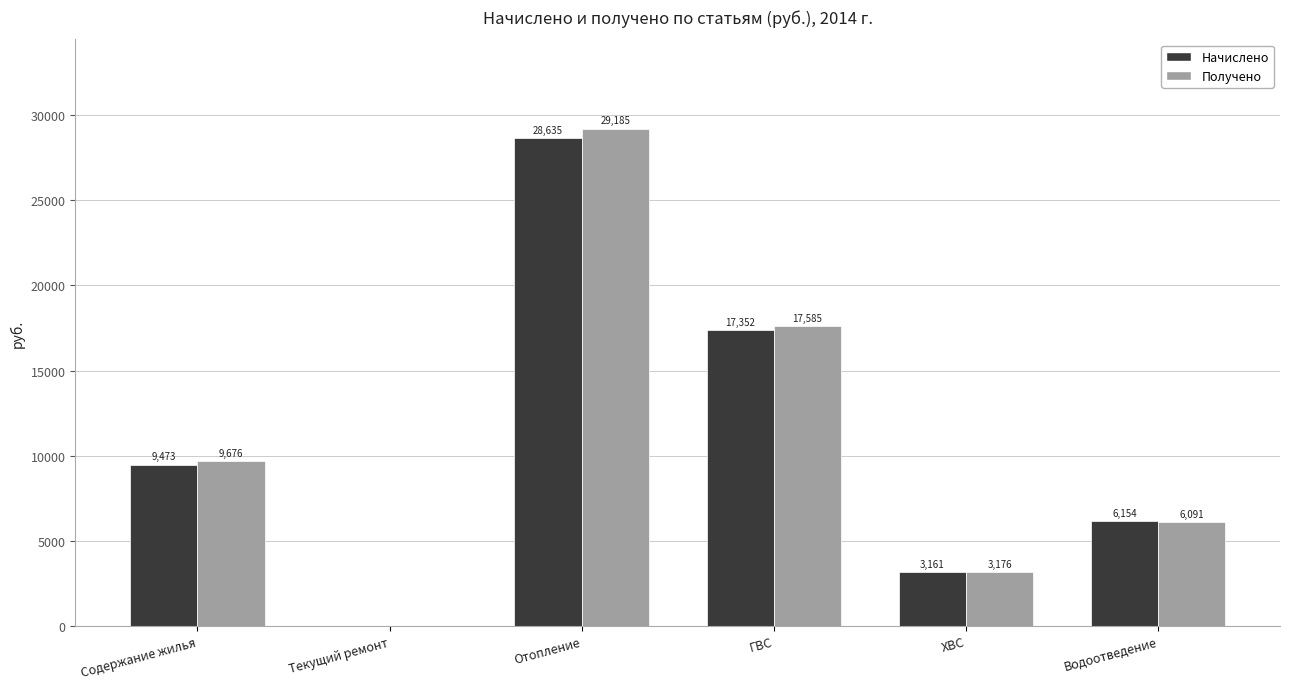

Is it true that Получено equals 50282.2 at Отопление?

False